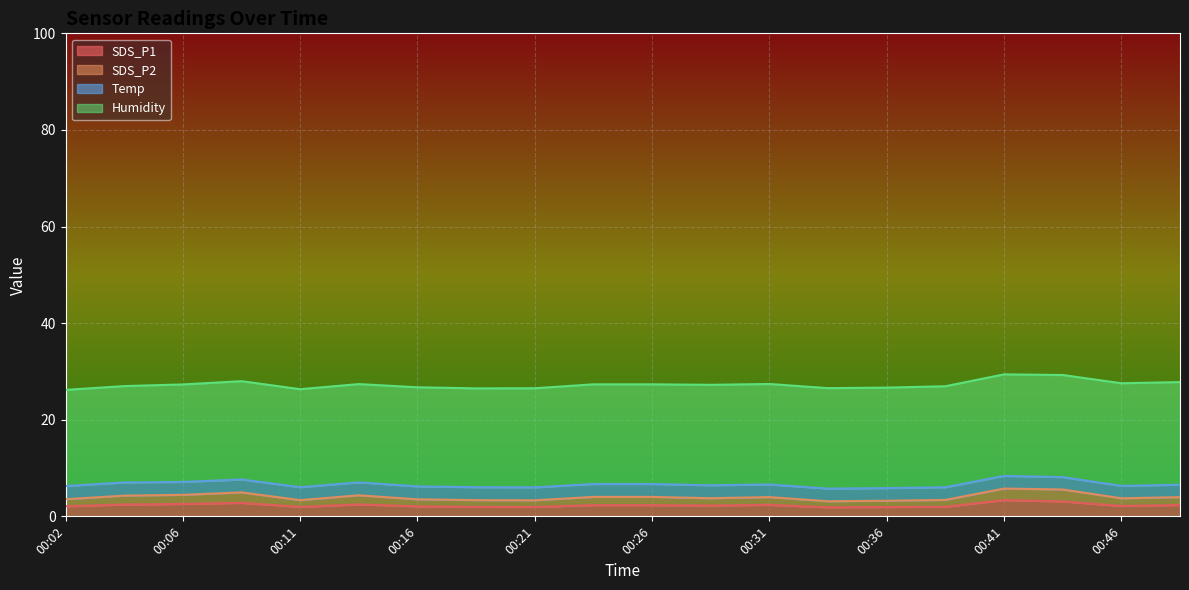

What is the average value of the SDS_P2 series?

4.0